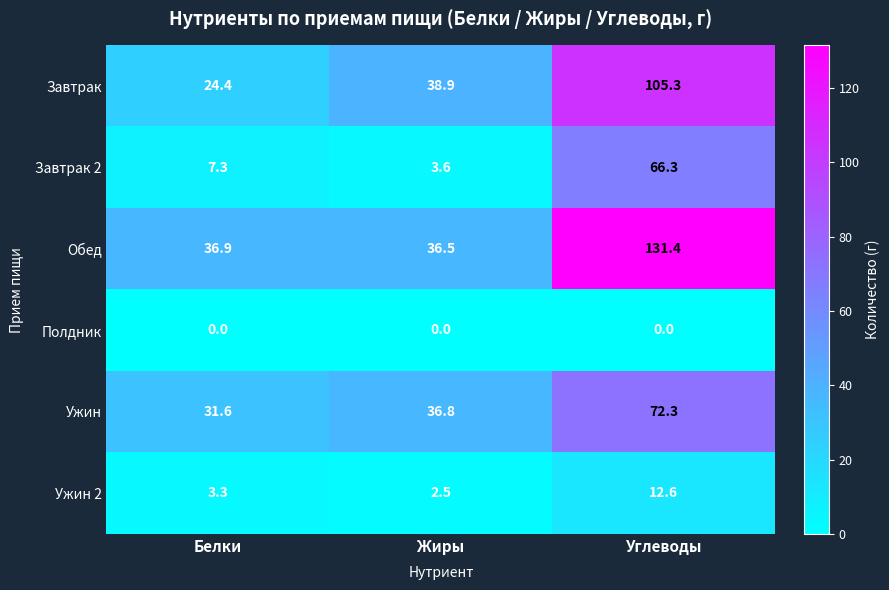

Reading left to right, list all the values displayed in this chart.

Завтрак: Белки=24.4	Жиры=38.9	Углеводы=105.3
Завтрак 2: Белки=7.3	Жиры=3.6	Углеводы=66.3
Обед: Белки=36.9	Жиры=36.5	Углеводы=131.4
Полдник: Белки=0.0	Жиры=0.0	Углеводы=0.0
Ужин: Белки=31.6	Жиры=36.8	Углеводы=72.3
Ужин 2: Белки=3.3	Жиры=2.5	Углеводы=12.6